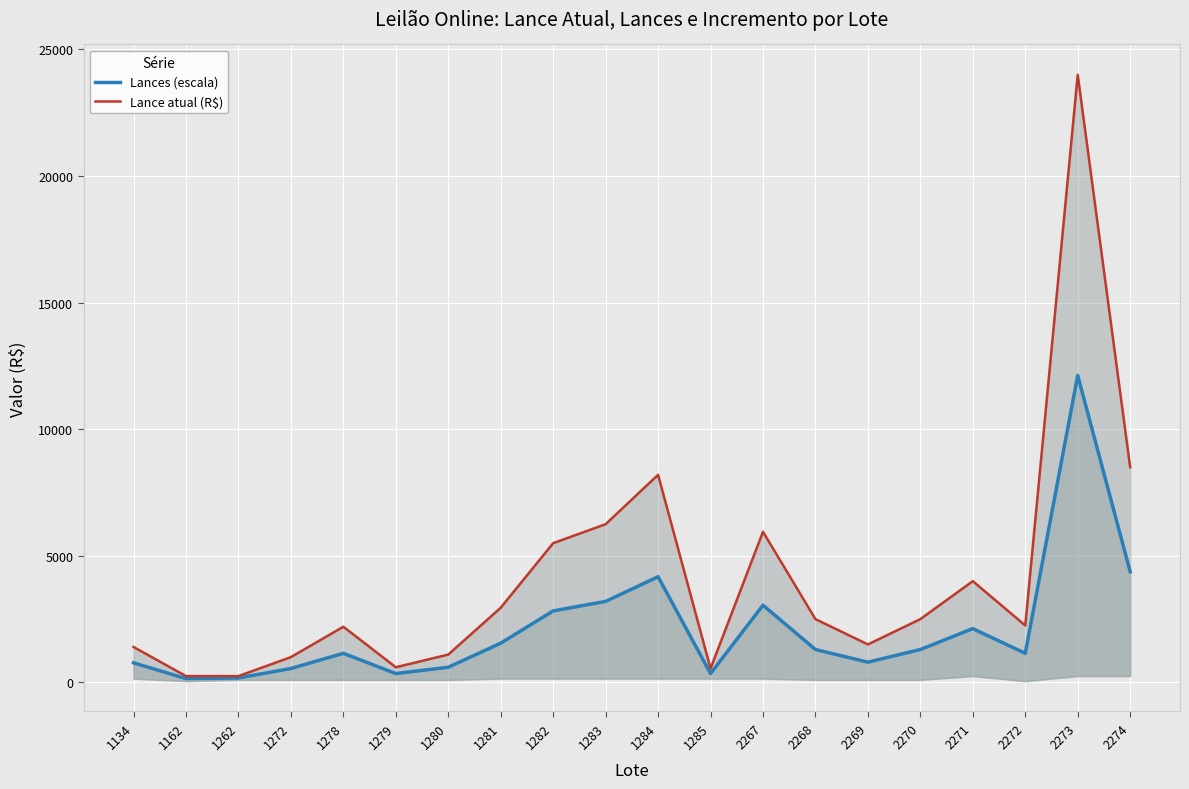

True or false: Lance atual (R$) has more than 2 interior local peaks.

True